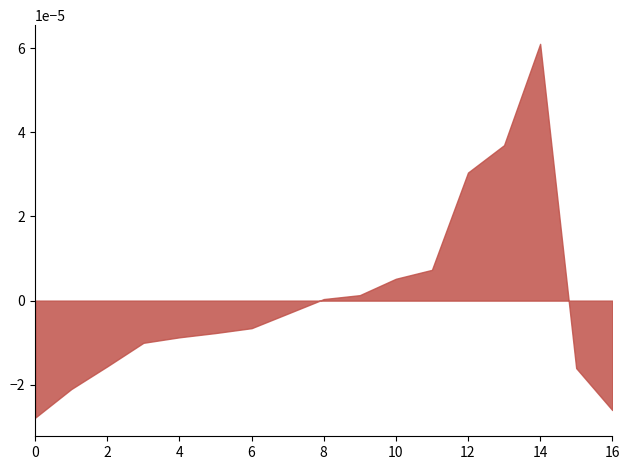

Which category has the highest value across all series?

14